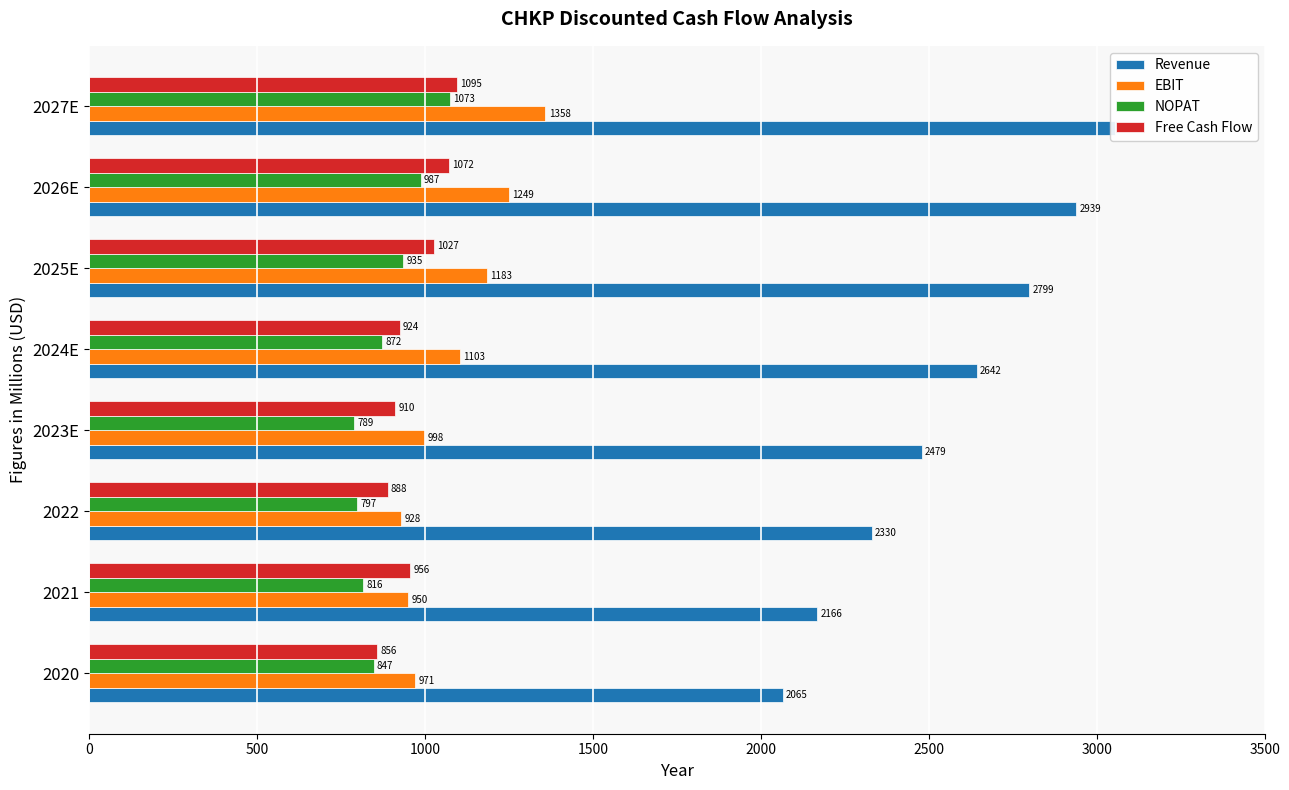

What is the sum of all Free Cash Flow values?

7727.4